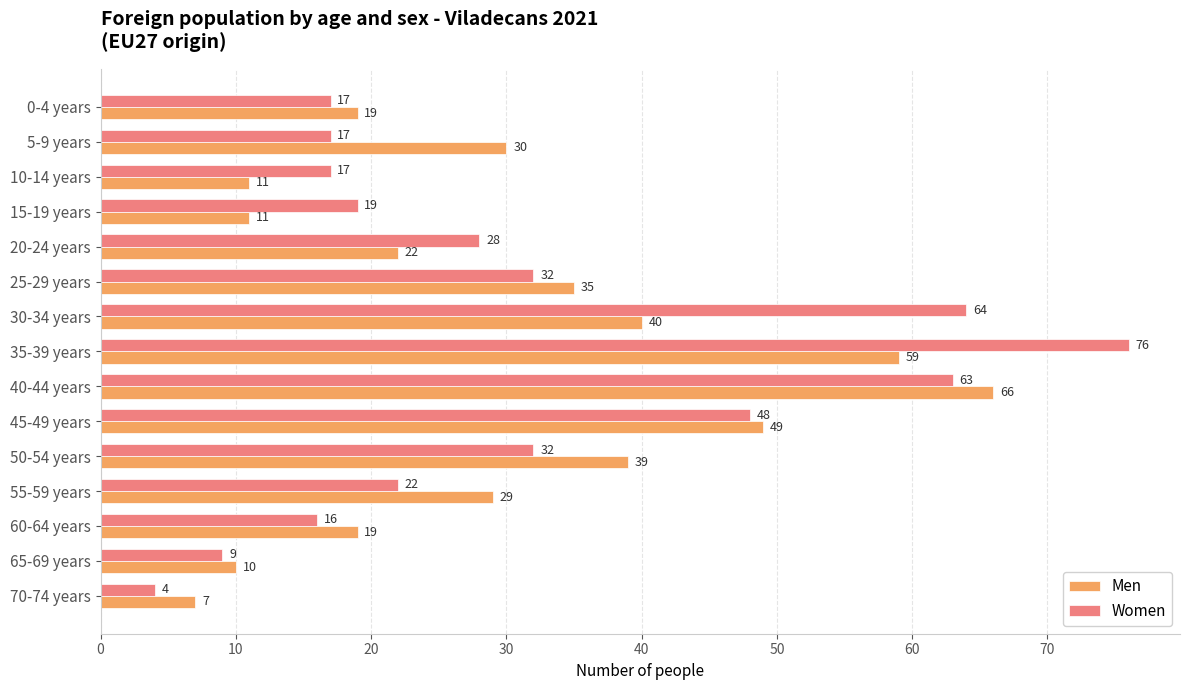

What is the maximum value shown in the chart?

76